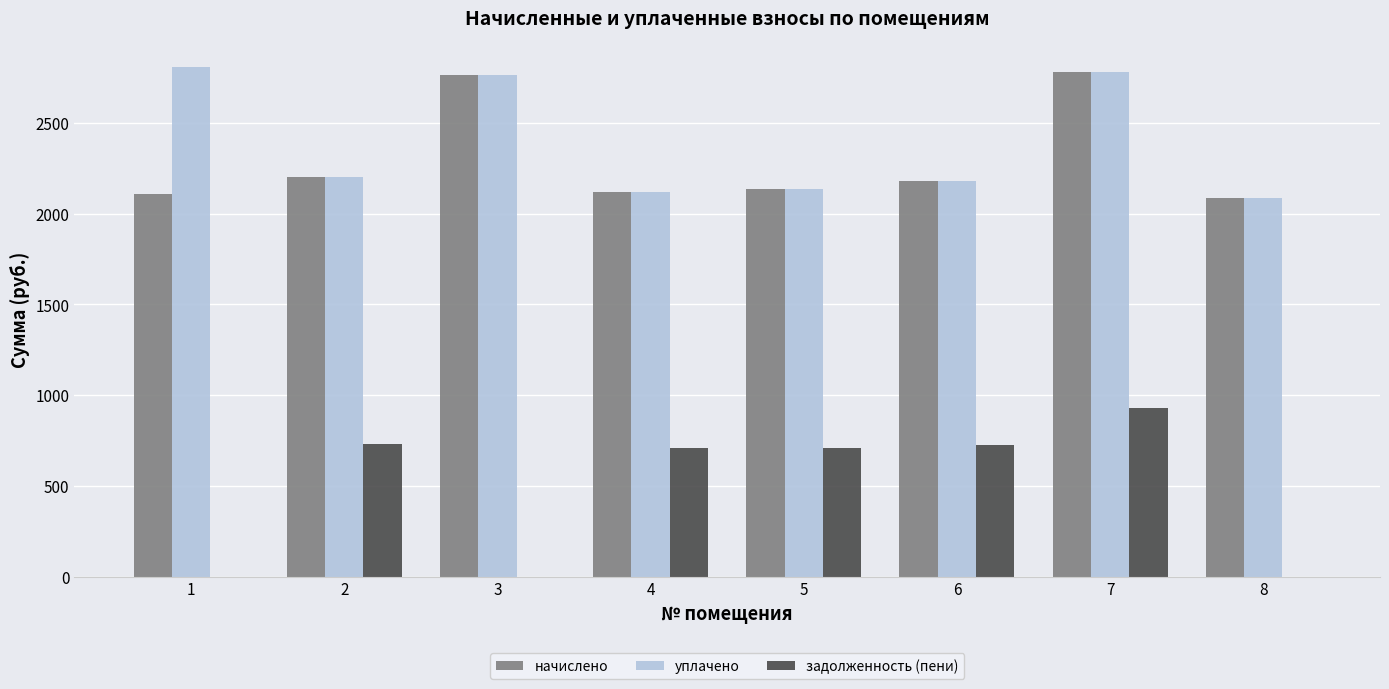

What is the sum of all начислено values?

18374.0